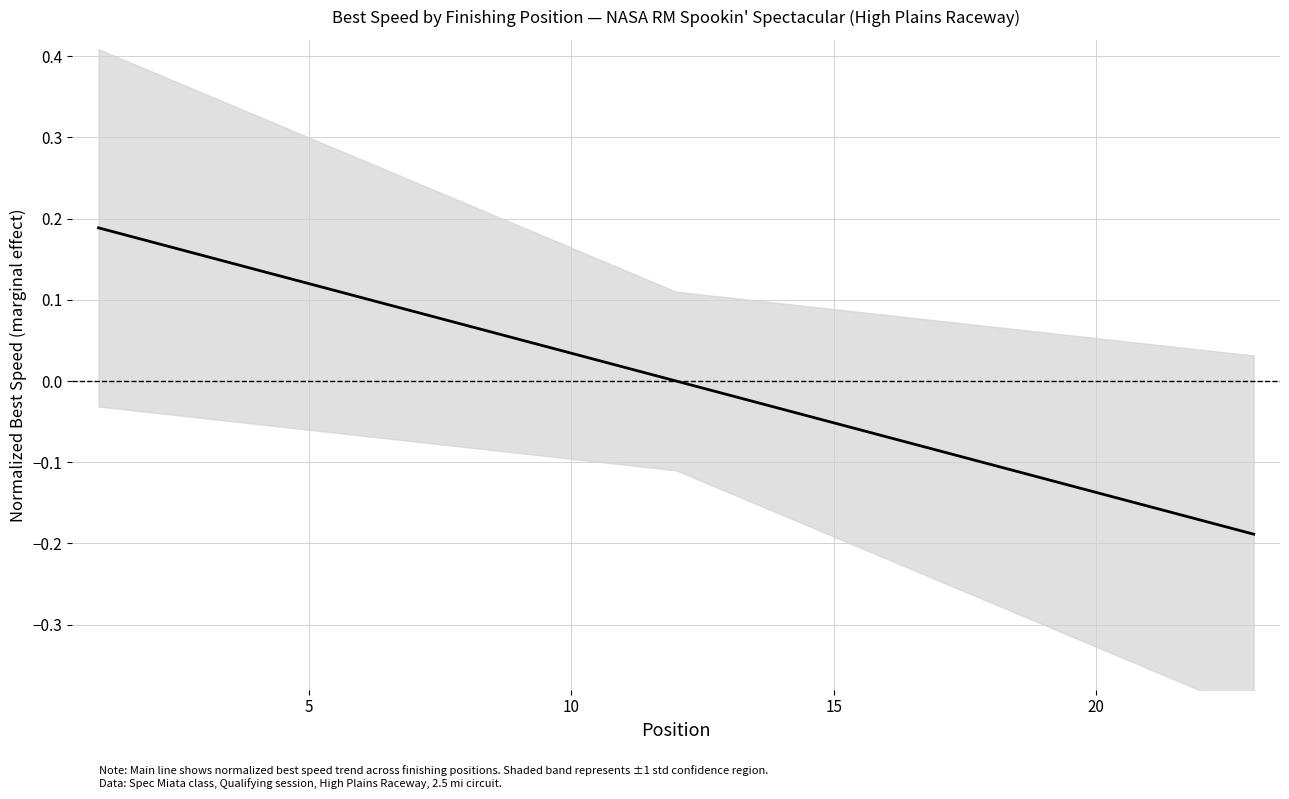

Reading right to left, extract all data points from this chart.

-0.2	-0.2	-0.2	-0.1	-0.1	-0.1	-0.1	-0.1	-0.1	-0.0	-0.0	0.0	0.0	0.0	0.1	0.1	0.1	0.1	0.1	0.1	0.2	0.2	0.2